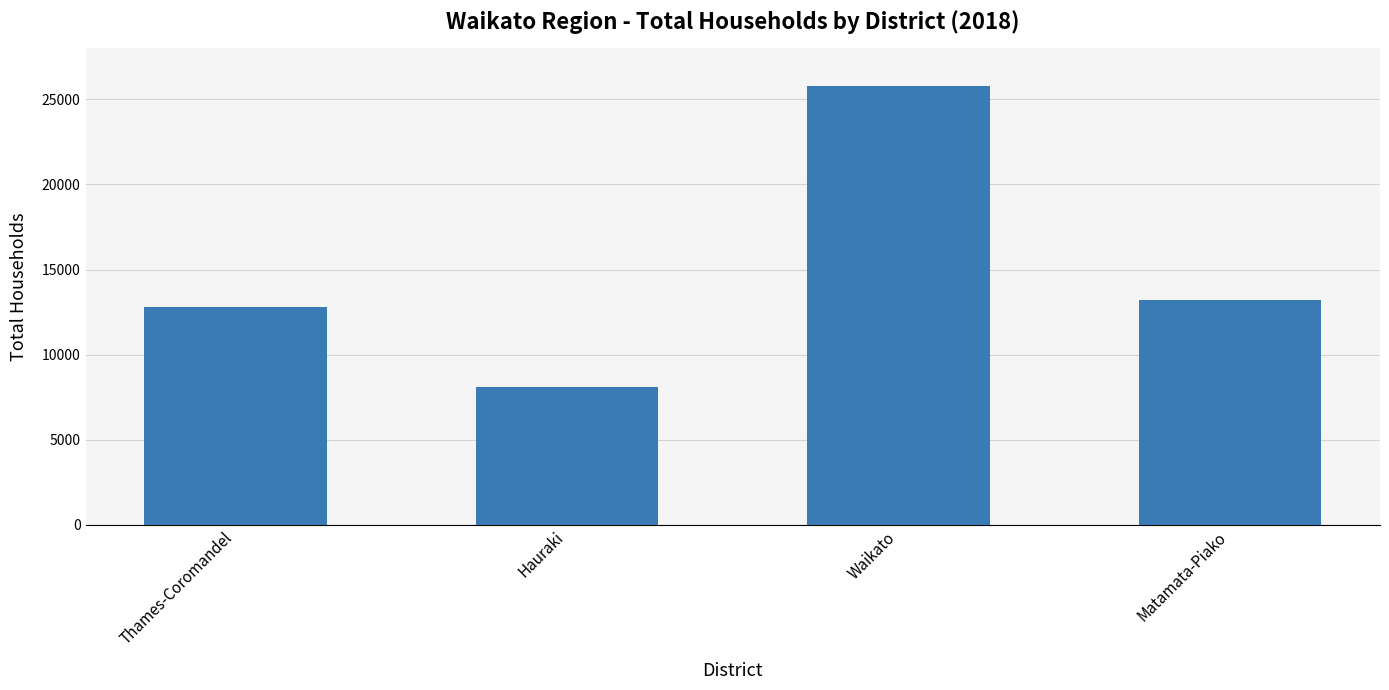

Which has a higher value, Hauraki or Matamata-Piako?

Matamata-Piako